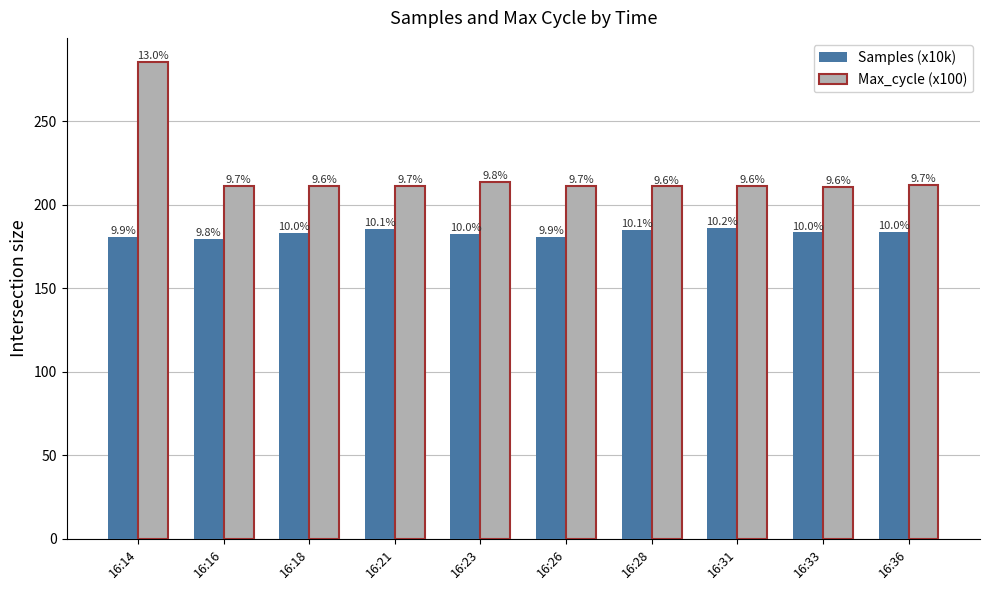

What is the approximate value of Max_cycle (x100) at 16:31?

211.1